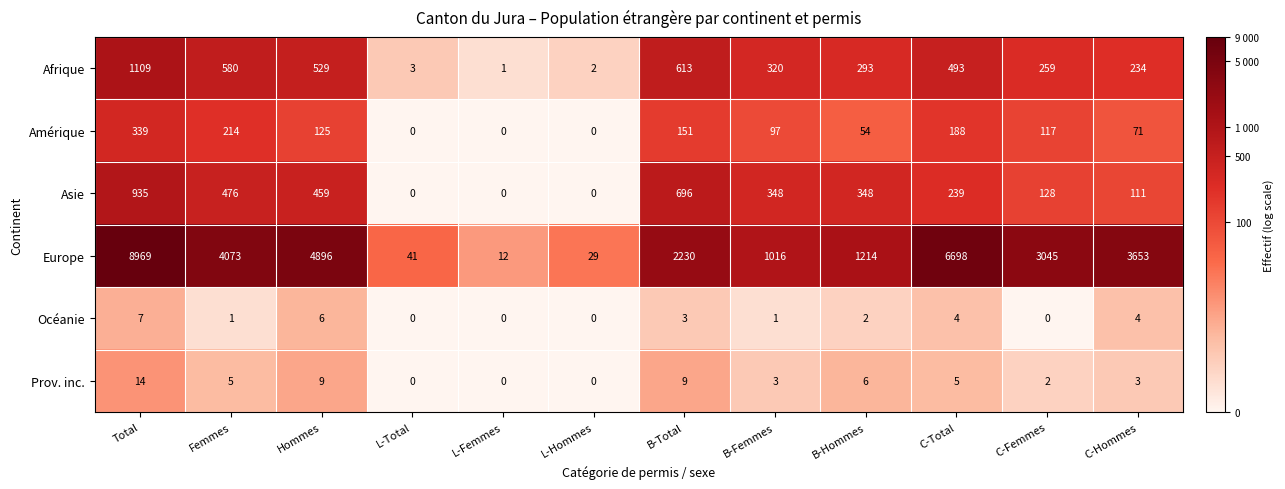

At how many categories does at least one series exceed 1619?

7